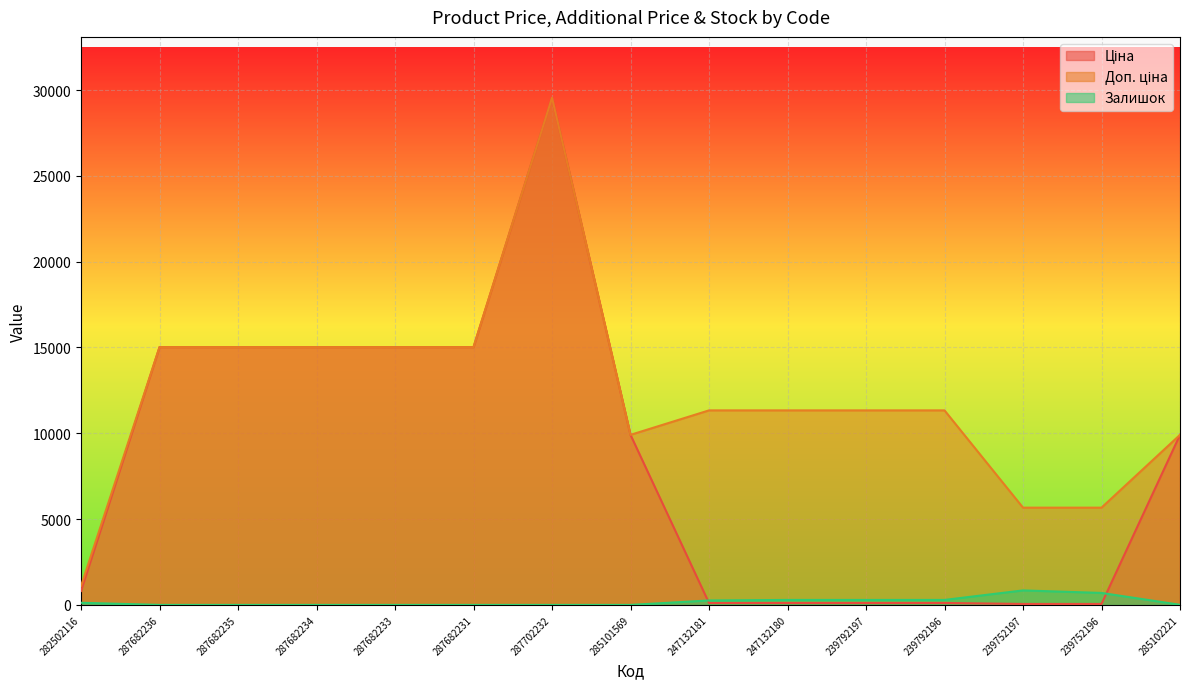

Which series has the largest total across all categories?

Доп. ціна